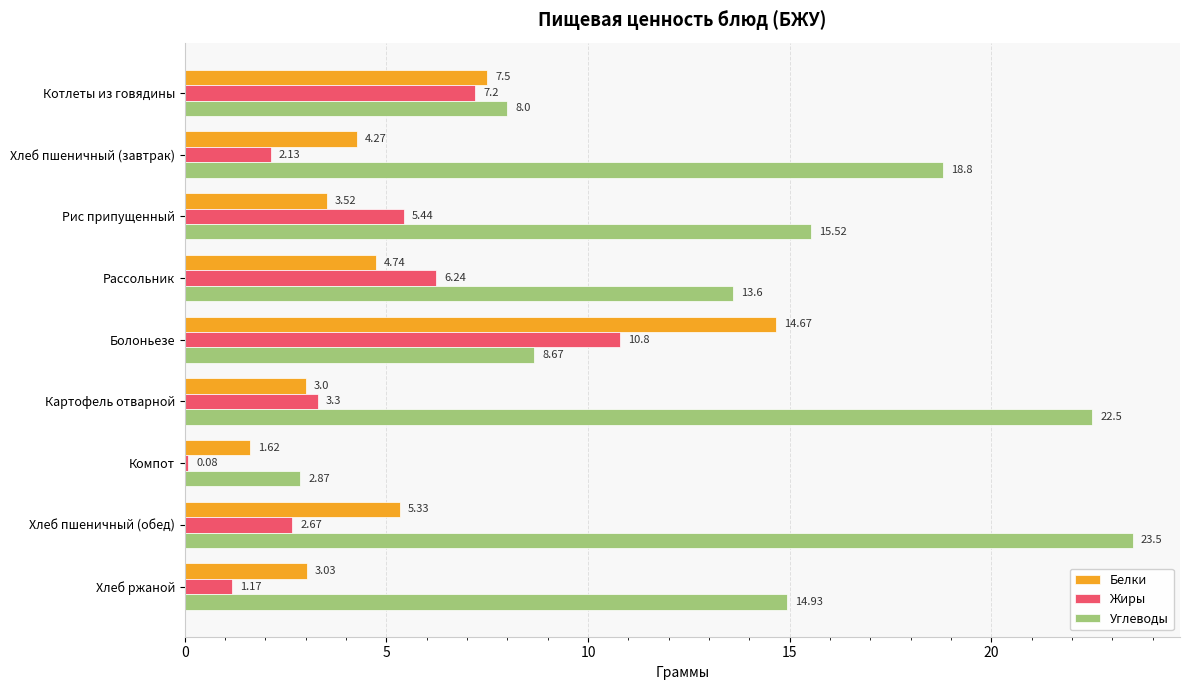

At which label is Углеводы closest to 13?

Рассольник